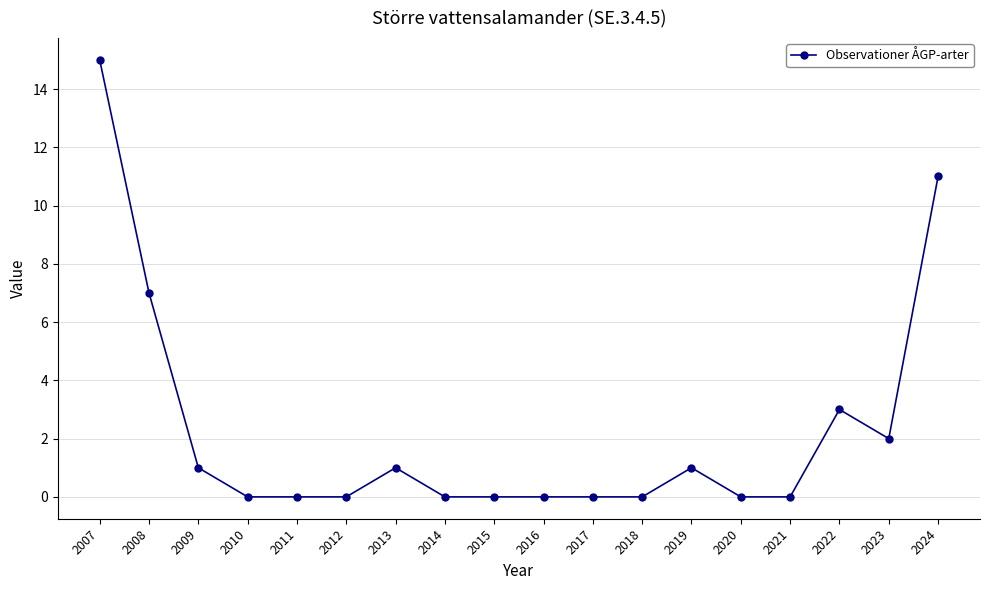

How many distinct data groups are displayed?

1